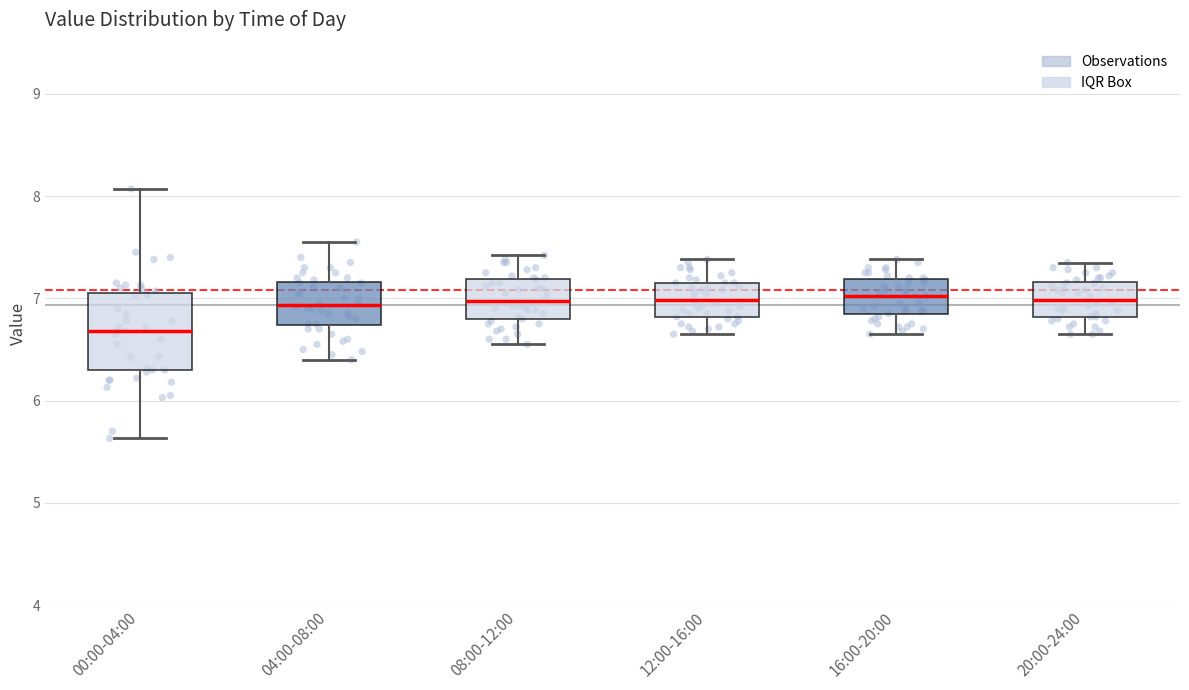

Reading left to right, transcribe this box plot: for each box, give where its median line is, the range the box spans, and where its two whiskers end, as read against the y-axis. The values are not printed on the chart, so give them approximately, as read against the axis.

00:00-04:00: median 6.7, box 6.3 to 7.1, whiskers 5.6 to 8.1
04:00-08:00: median 6.9, box 6.7 to 7.2, whiskers 6.4 to 7.6
08:00-12:00: median 7.0, box 6.8 to 7.2, whiskers 6.6 to 7.4
12:00-16:00: median 7.0, box 6.8 to 7.2, whiskers 6.7 to 7.4
16:00-20:00: median 7.0, box 6.8 to 7.2, whiskers 6.7 to 7.4
20:00-24:00: median 7.0, box 6.8 to 7.2, whiskers 6.7 to 7.4